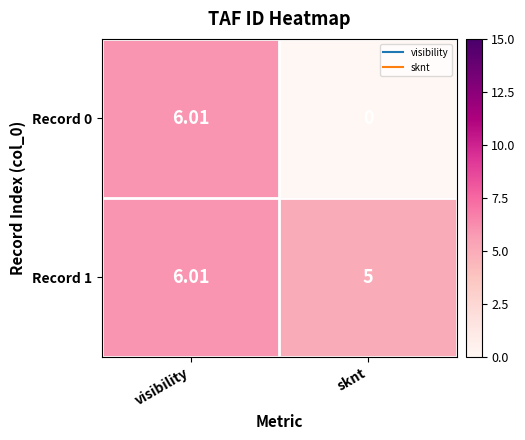

Which label corresponds to the smallest value in the chart?

sknt